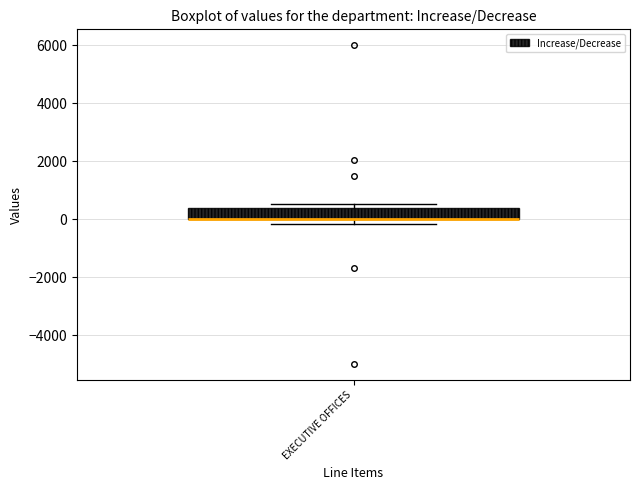

Where is the upper edge of the box for EXECUTIVE OFFICES on the y-axis? The values are not printed on the chart, so give them approximately, as read against the axis.

400